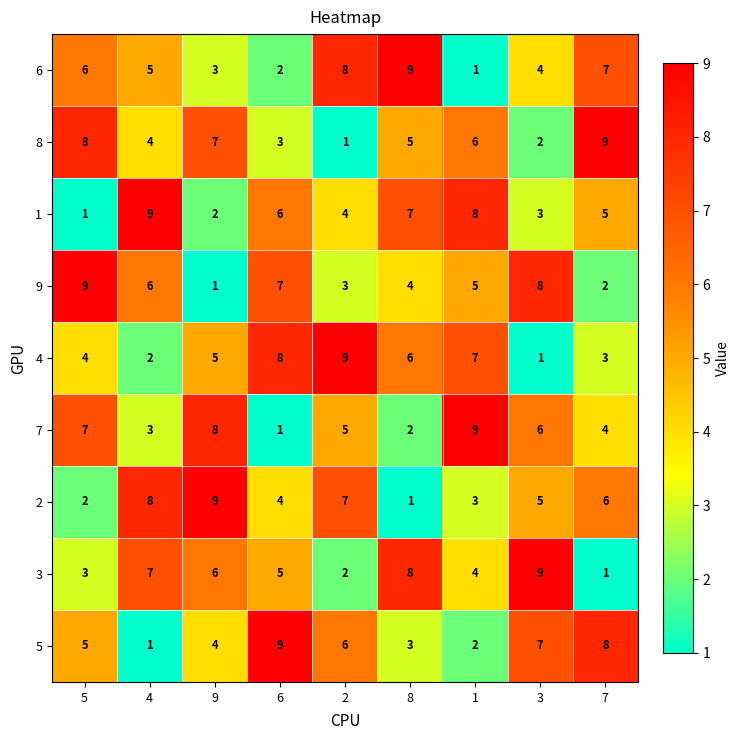

What value does the 3 series have at 8?

8